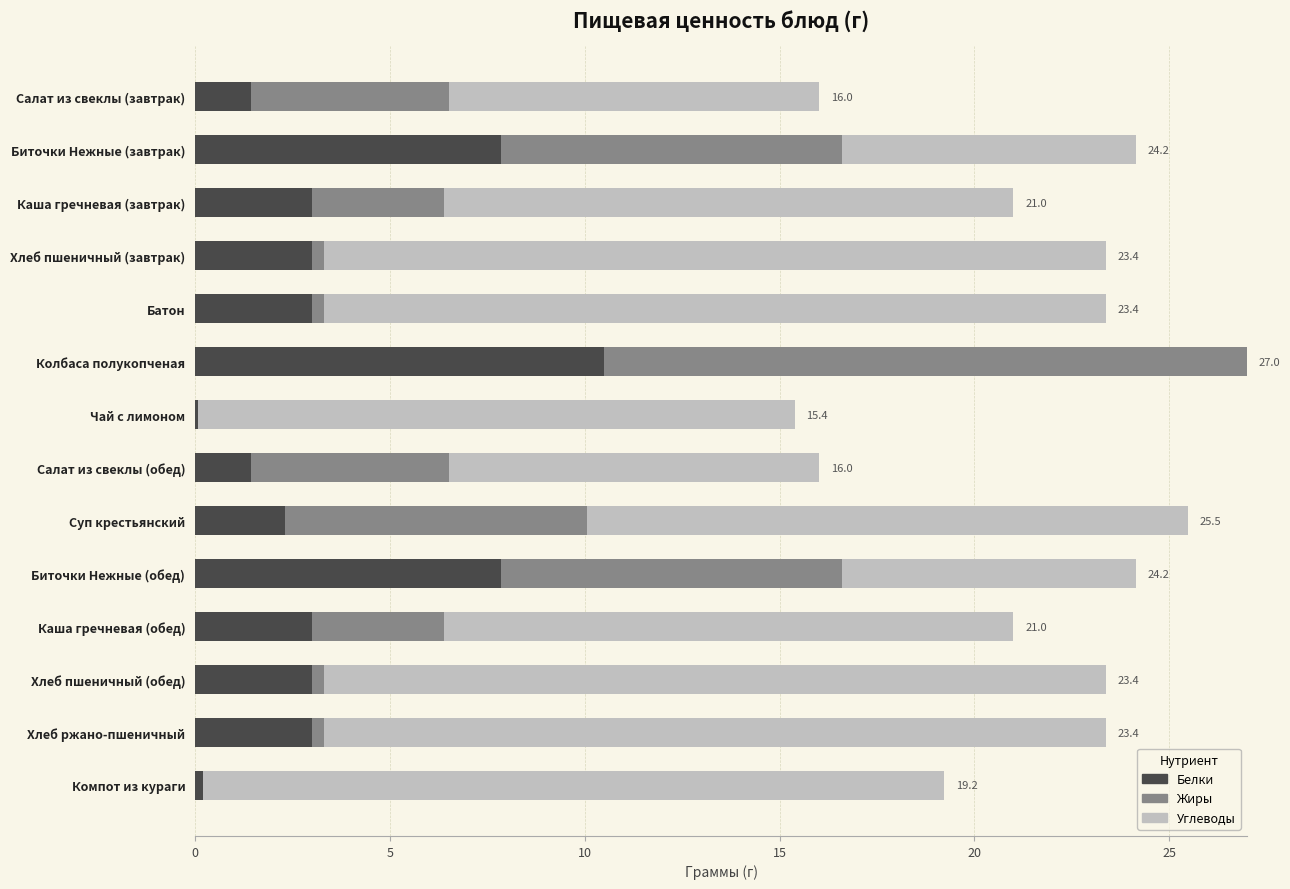

What is the total value across all series at Каша гречневая (завтрак)?

21.0